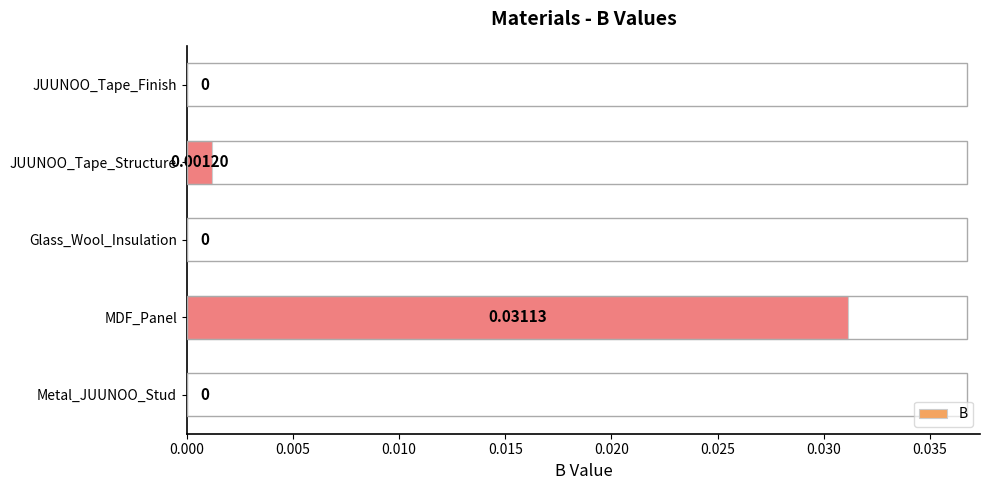

Are the bars horizontal?

Yes